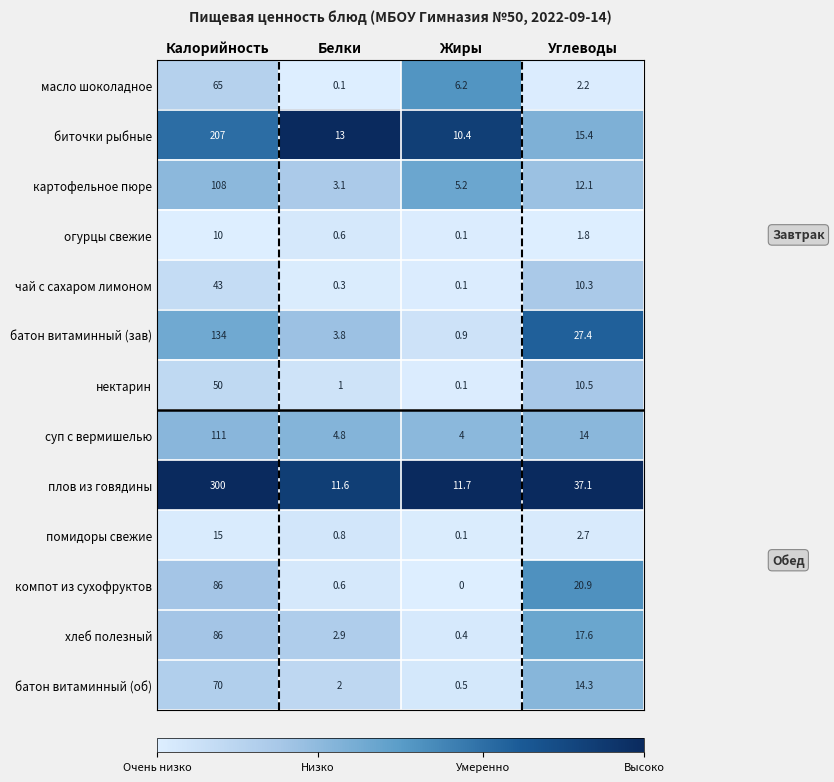

What is the maximum value shown in the chart?

300.0